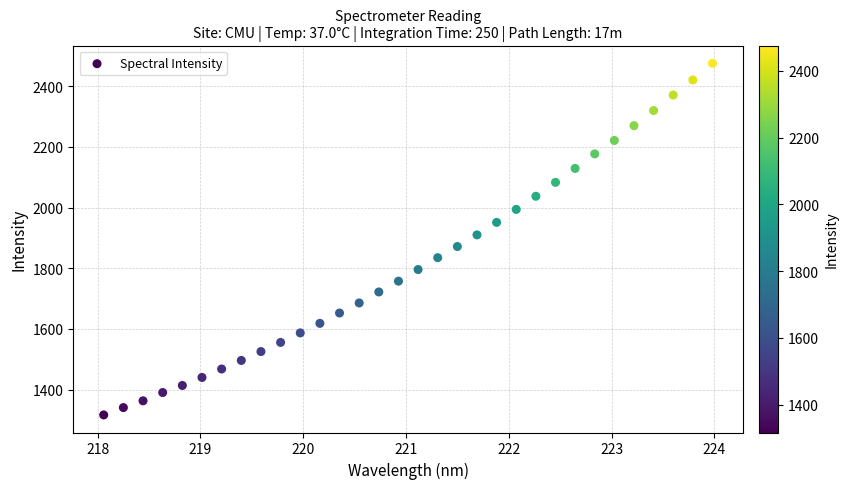

What is the range of Y values (max minus min)?

1159.1